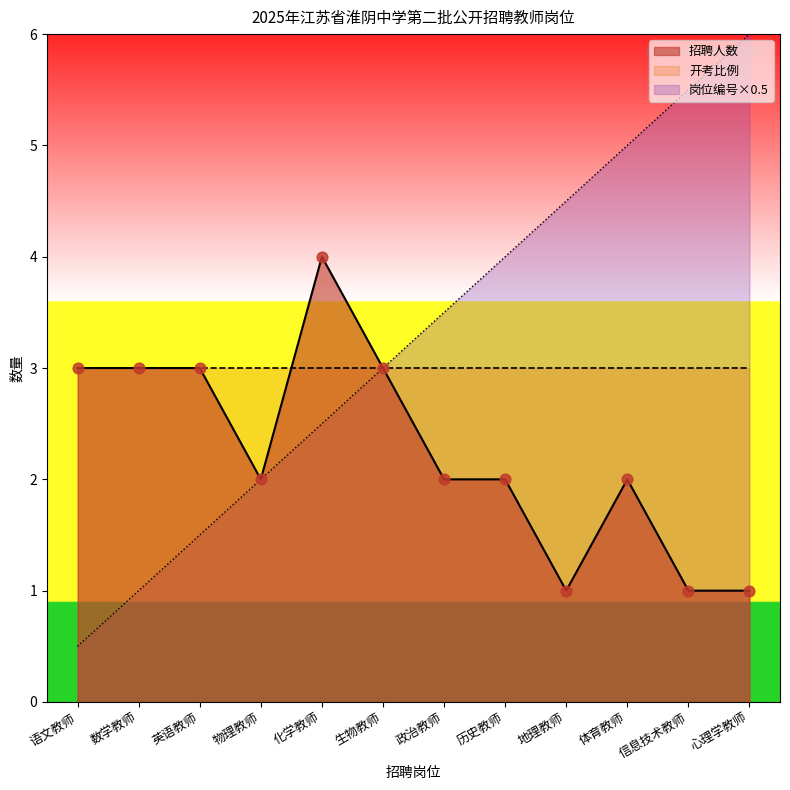

Which category has the highest value in the 招聘人数 series?

化学教师